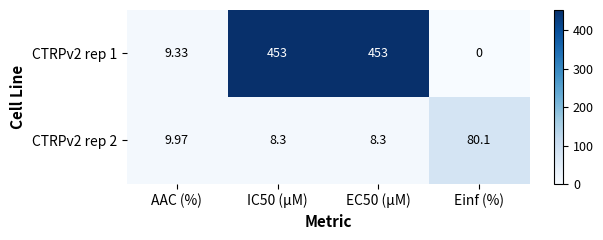

At which label does CTRPv2 rep 2 first exceed 9?

AAC (%)